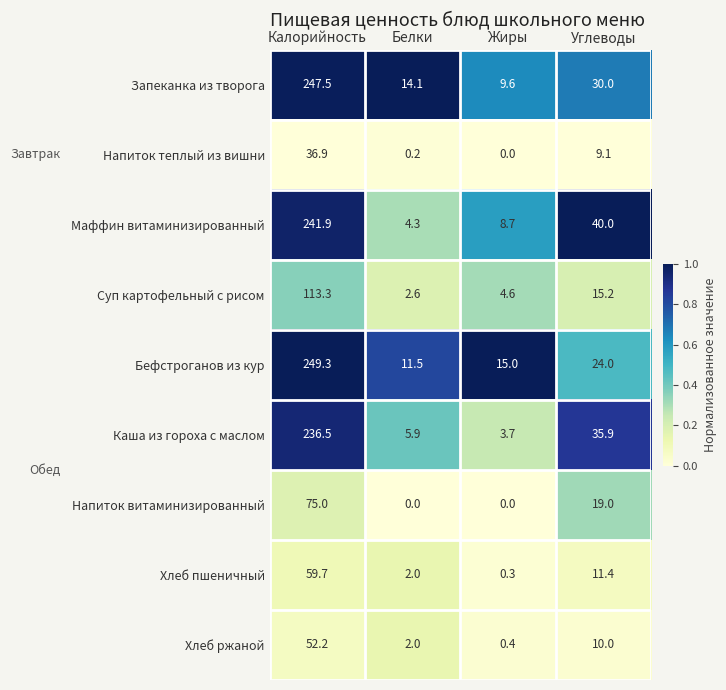

Which series has the largest range (max minus min)?

Запеканка из творога